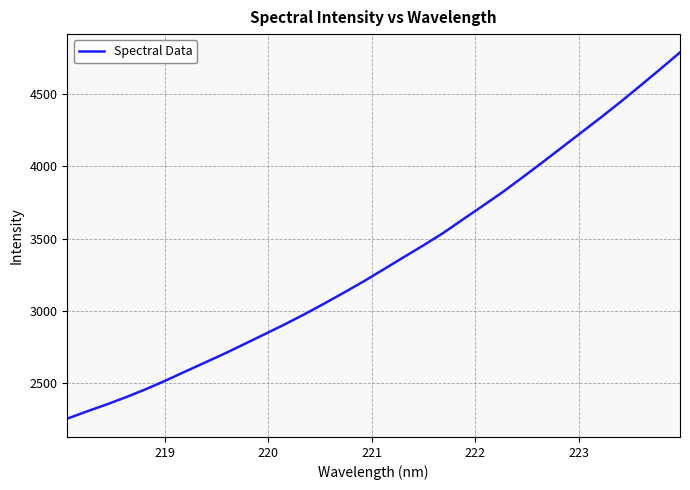

What is the difference between the maximum and minimum values?

2532.0